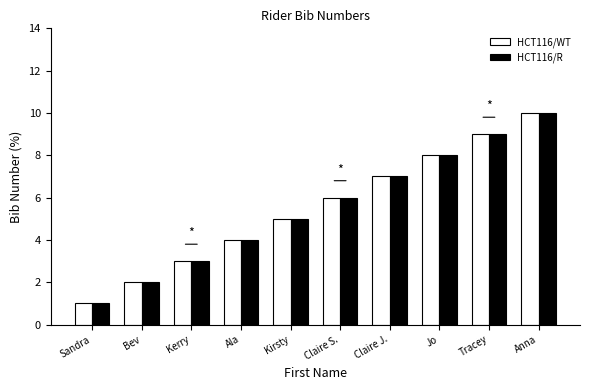

List the labels in order of HCT116/WT value, smallest first.

Sandra, Bev, Kerry, Ala, Kirsty, Claire S., Claire J., Jo, Tracey, Anna